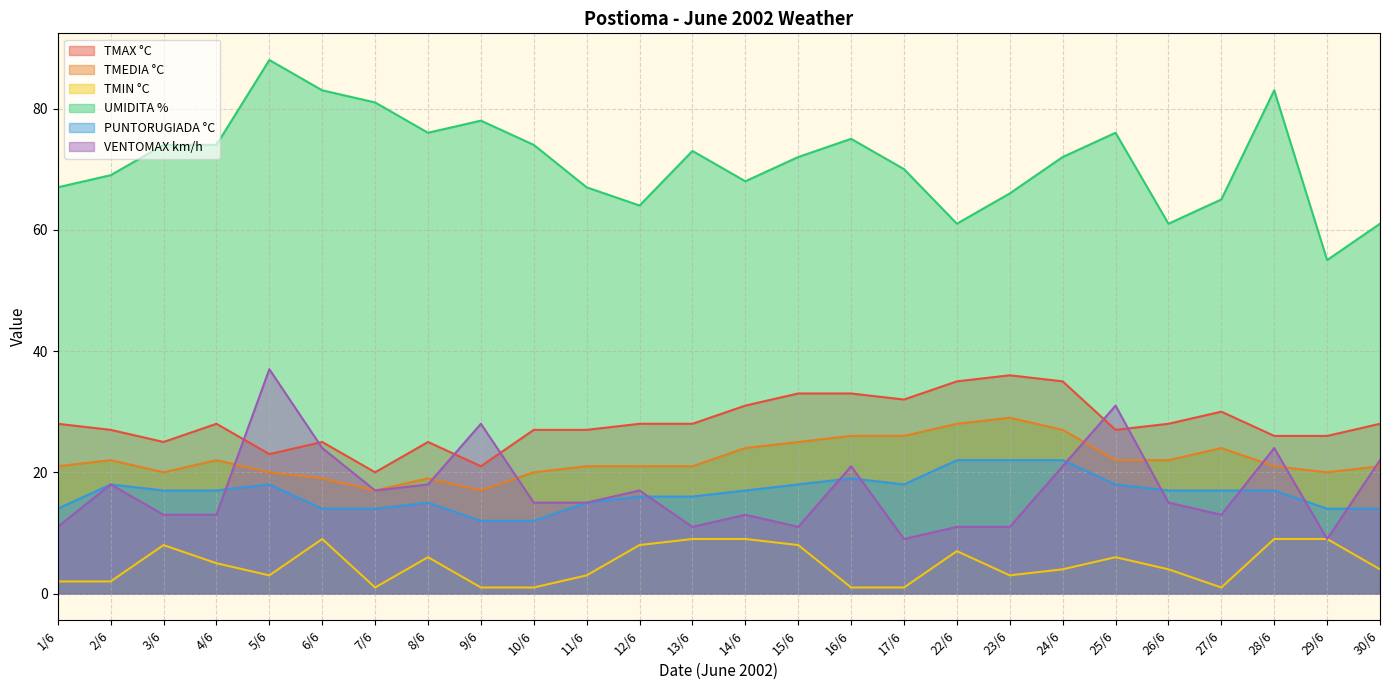

How many categories are shown in the chart?

26